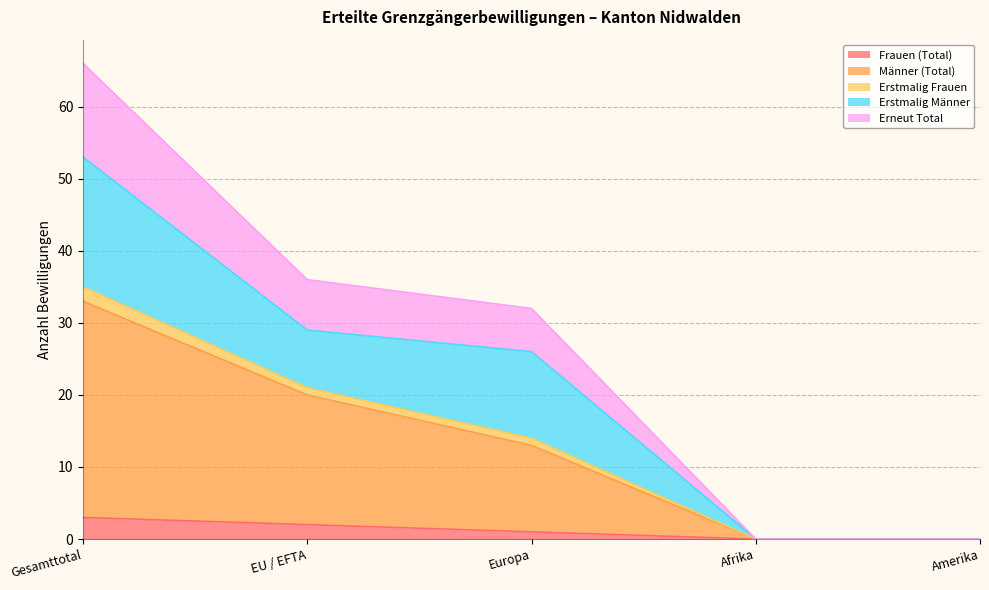

How many data points in Erneut Total are less than 32?

2